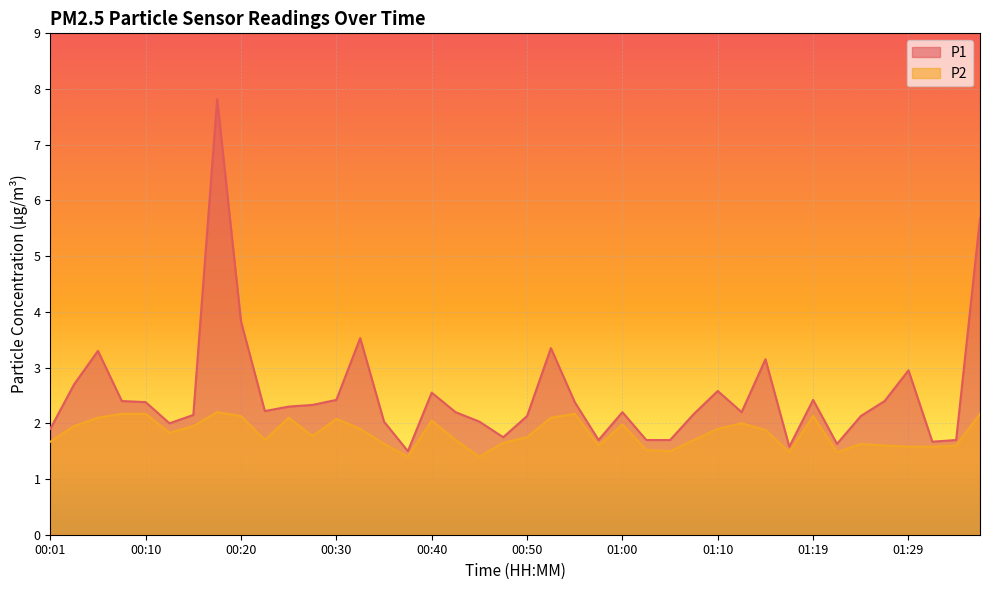

What is the greatest value displayed?

7.8